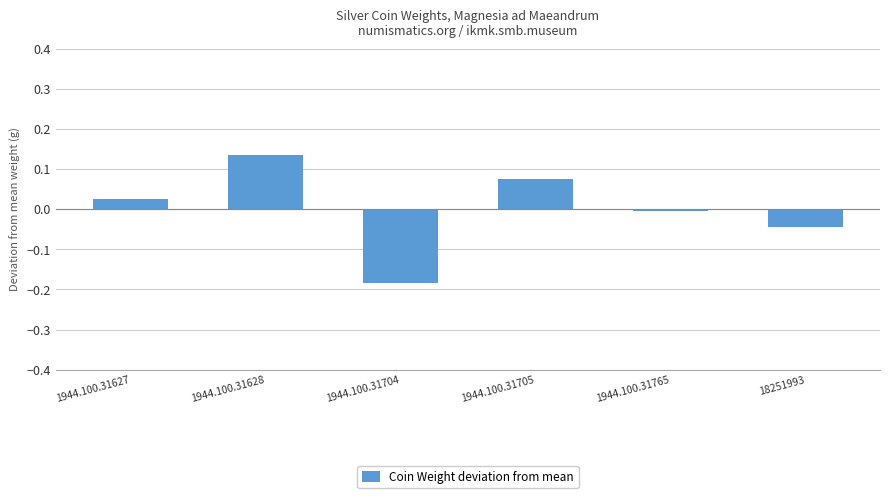

What position from the left is 18251993?

6